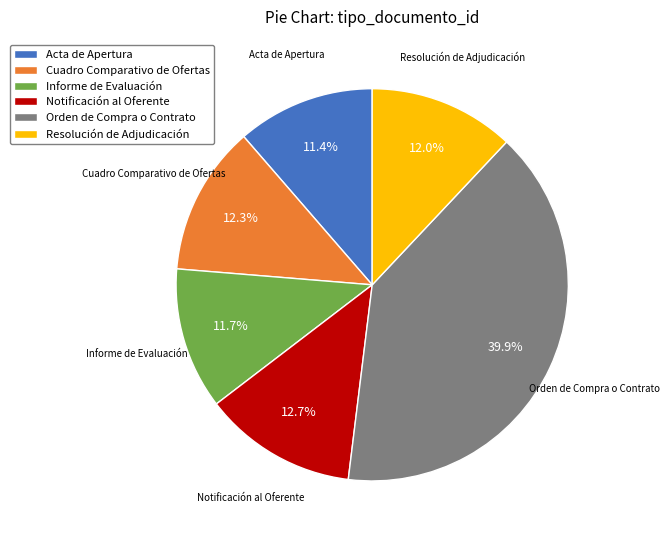

What percentage is the Notificación al Oferente slice, to the nearest percent?

13%